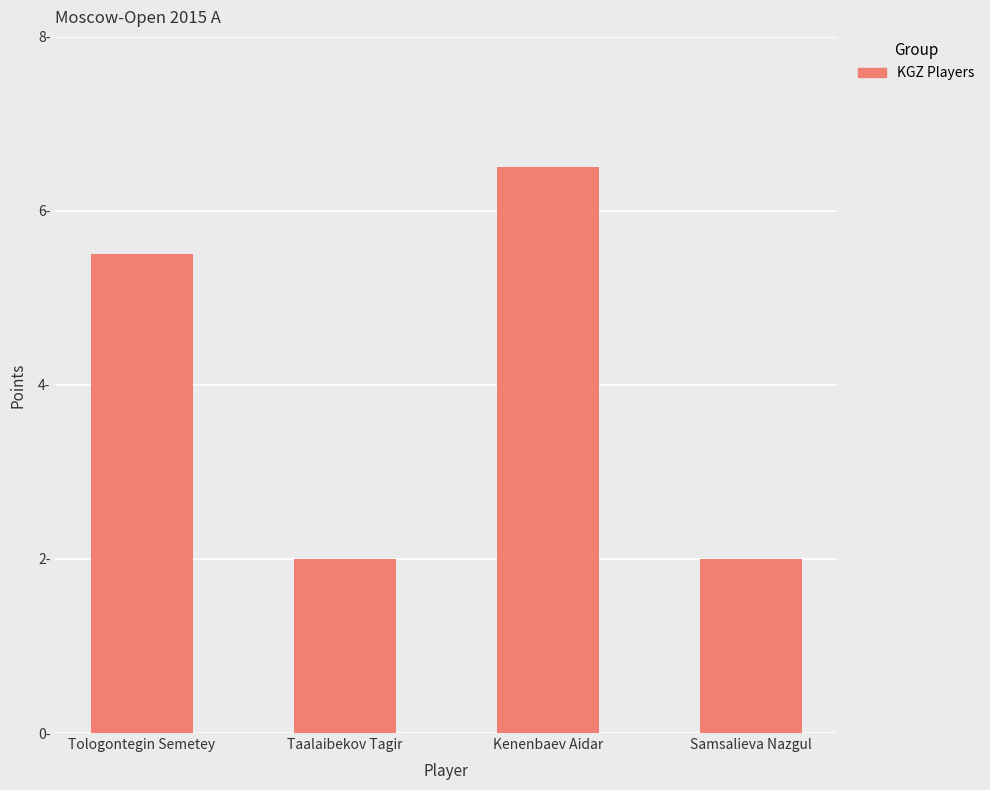

What is the approximate value at Taalaibekov Tagir?

2.0